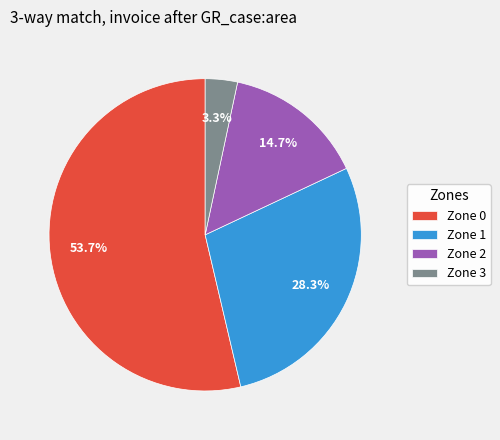

The Zone 1 slice represents 28% of the pie. True or false?

True